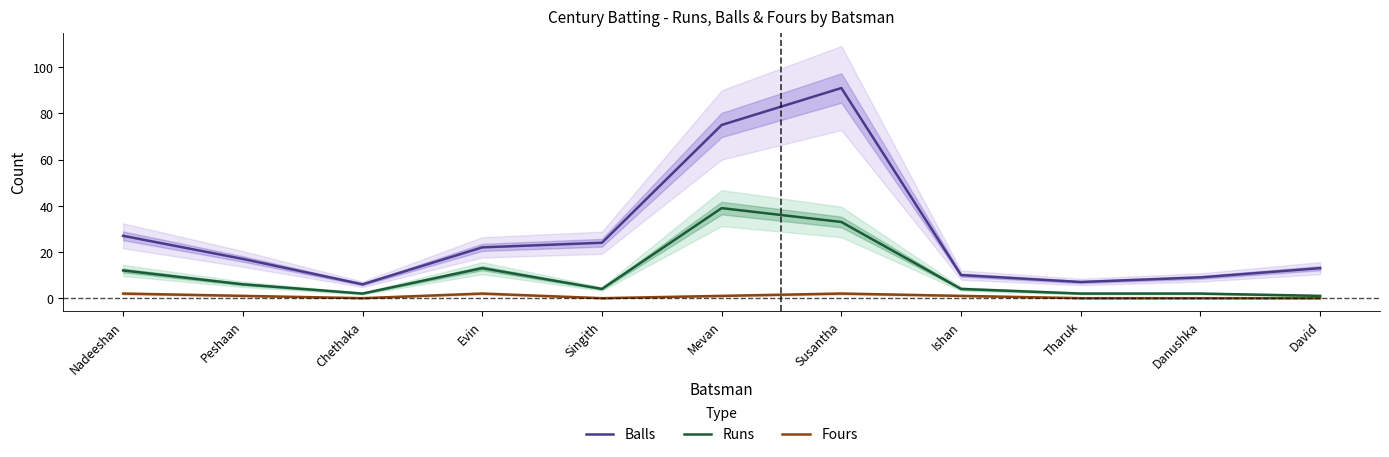

Which label corresponds to the largest value in the chart?

Susantha